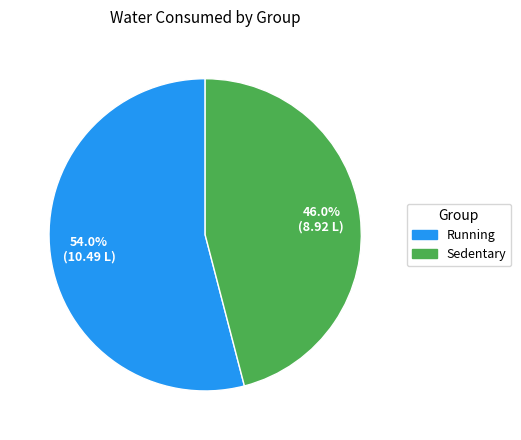

To the nearest percent, what is the average slice percentage?

50%